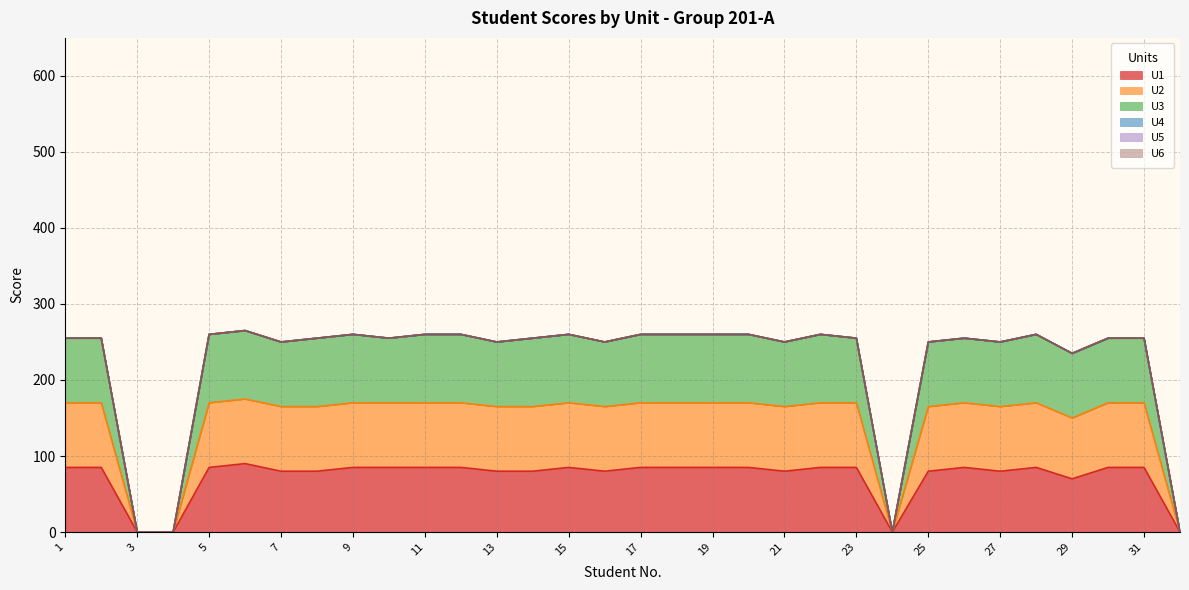

Does the chart display data point markers on the line(s)?

No